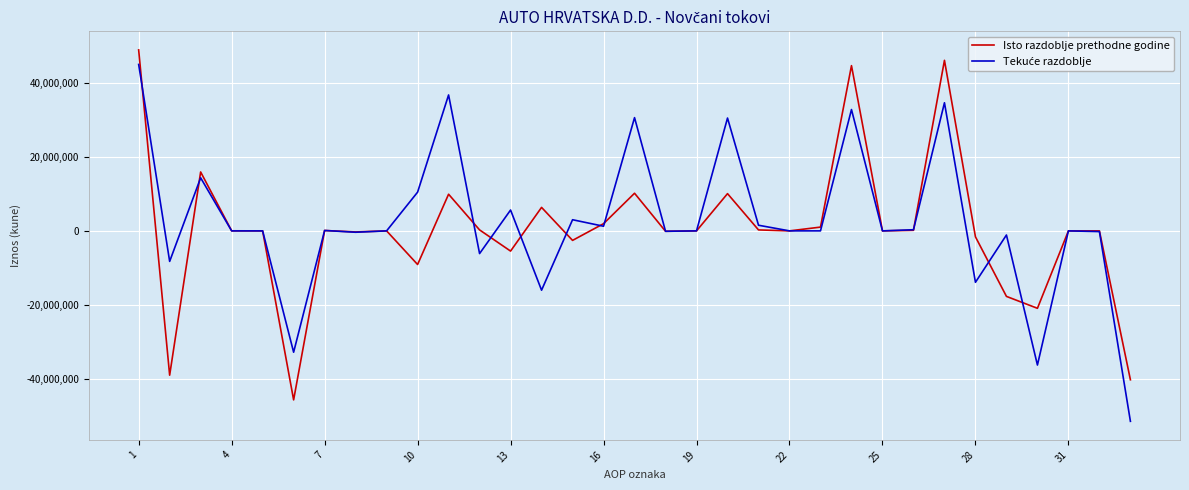

What is the minimum value shown in the chart?

-51518014